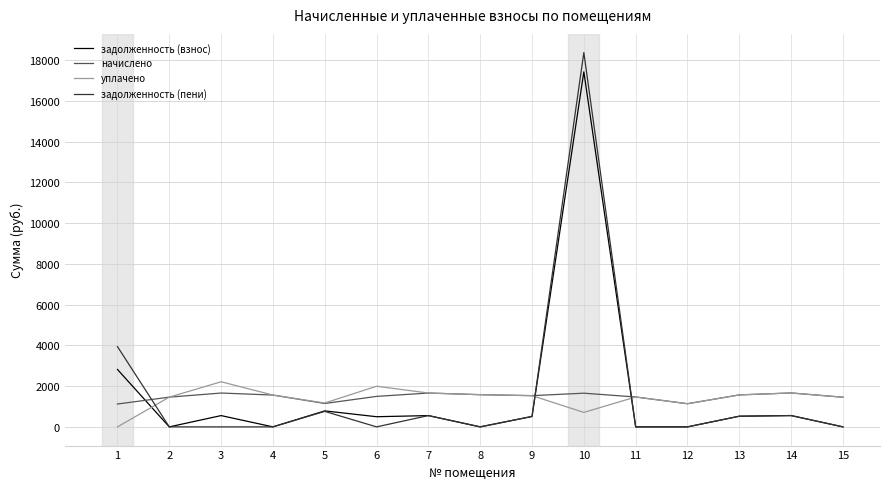

Which series has the largest range (max minus min)?

задолженность (пени)